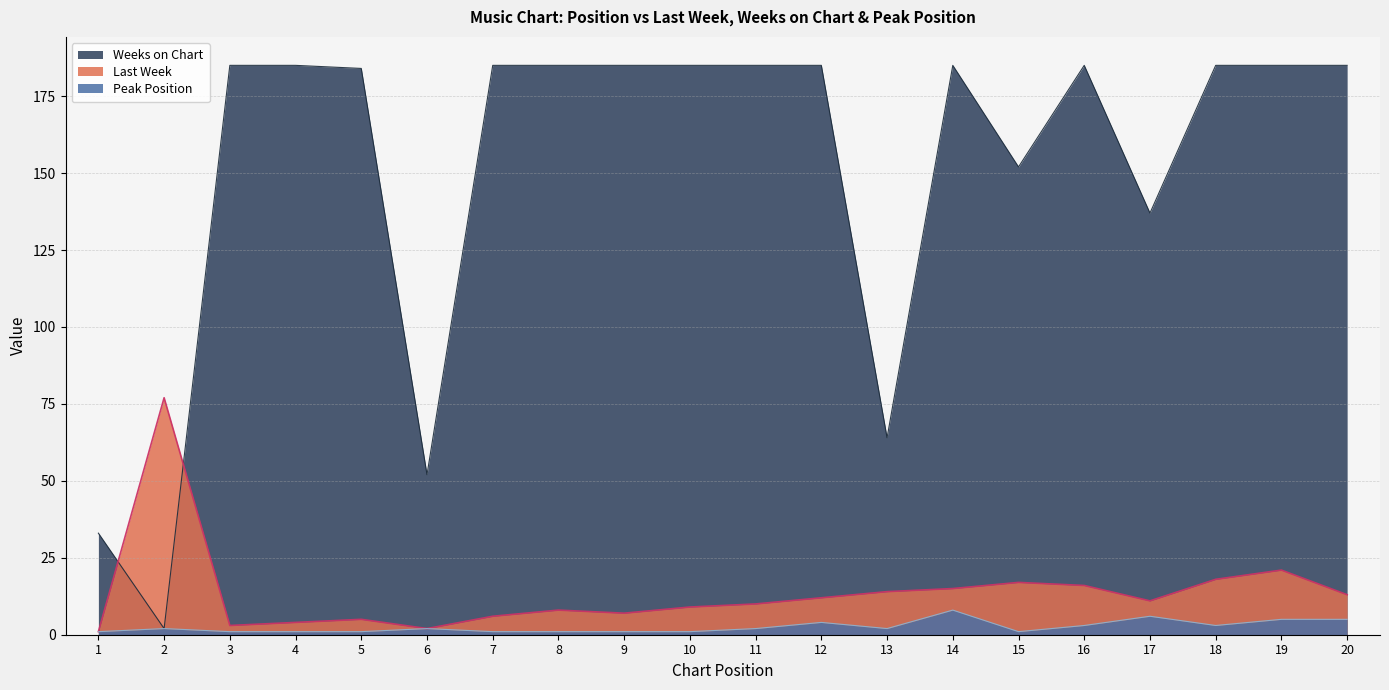

What is the total value across all series at 9?

193